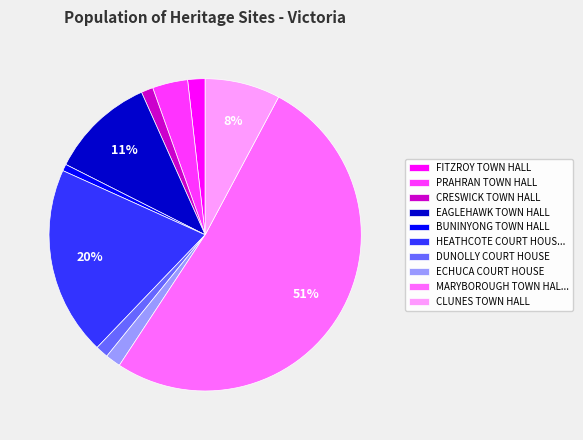

To the nearest percent, what percentage of the pie is DUNOLLY COURT HOUSE?

1%